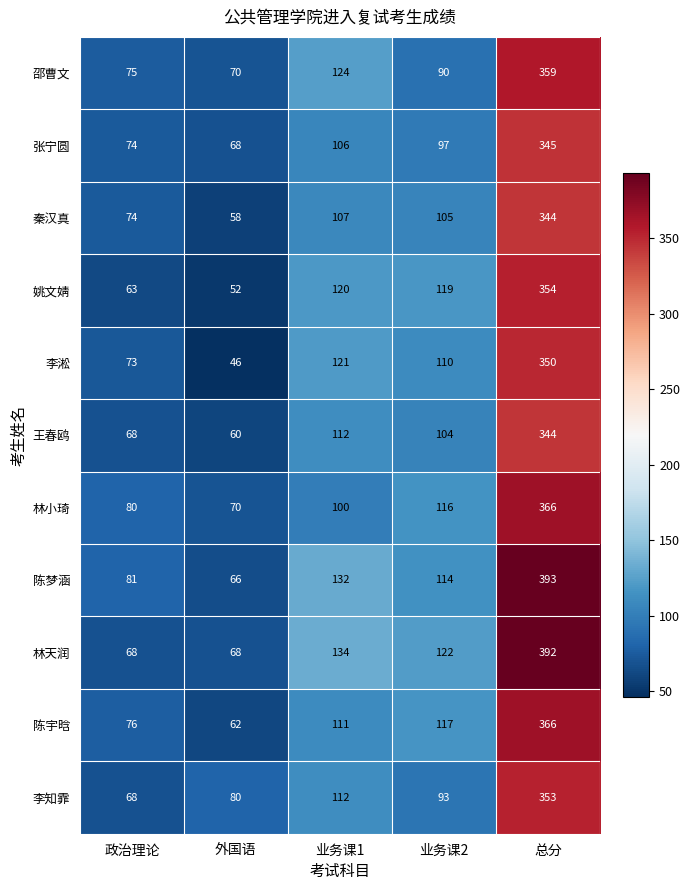

How many distinct data groups are displayed?

11